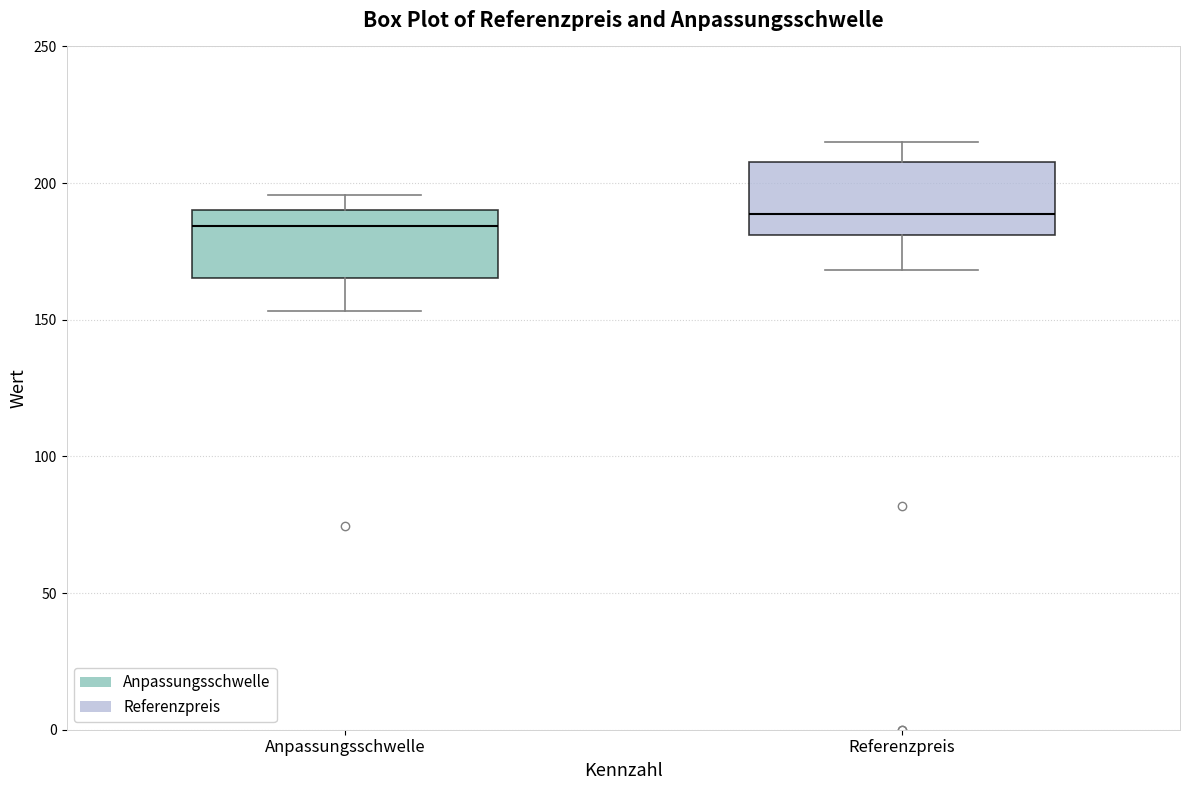

Where does the upper whisker of the box for Anpassungsschwelle end on the y-axis? The values are not printed on the chart, so give them approximately, as read against the axis.

195